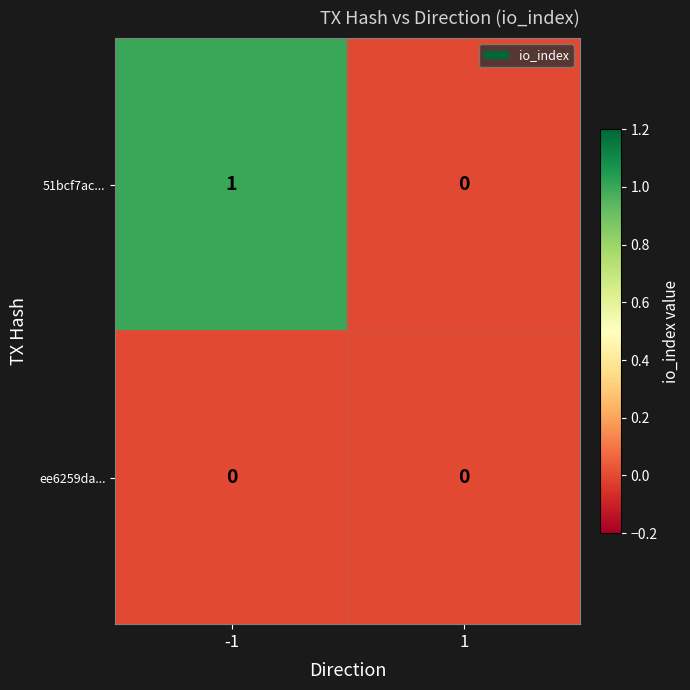

Which series has the widest spread of values?

51bcf7ac...